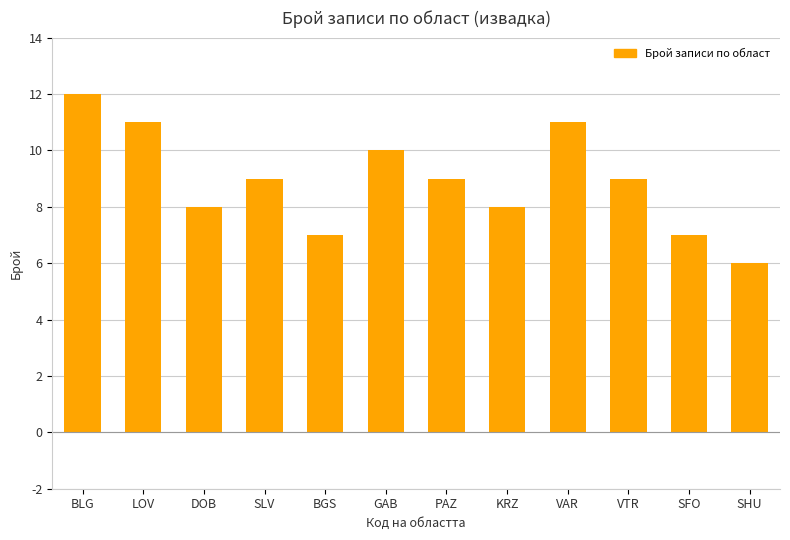

What is the label of the 5th bar from the right?

KRZ